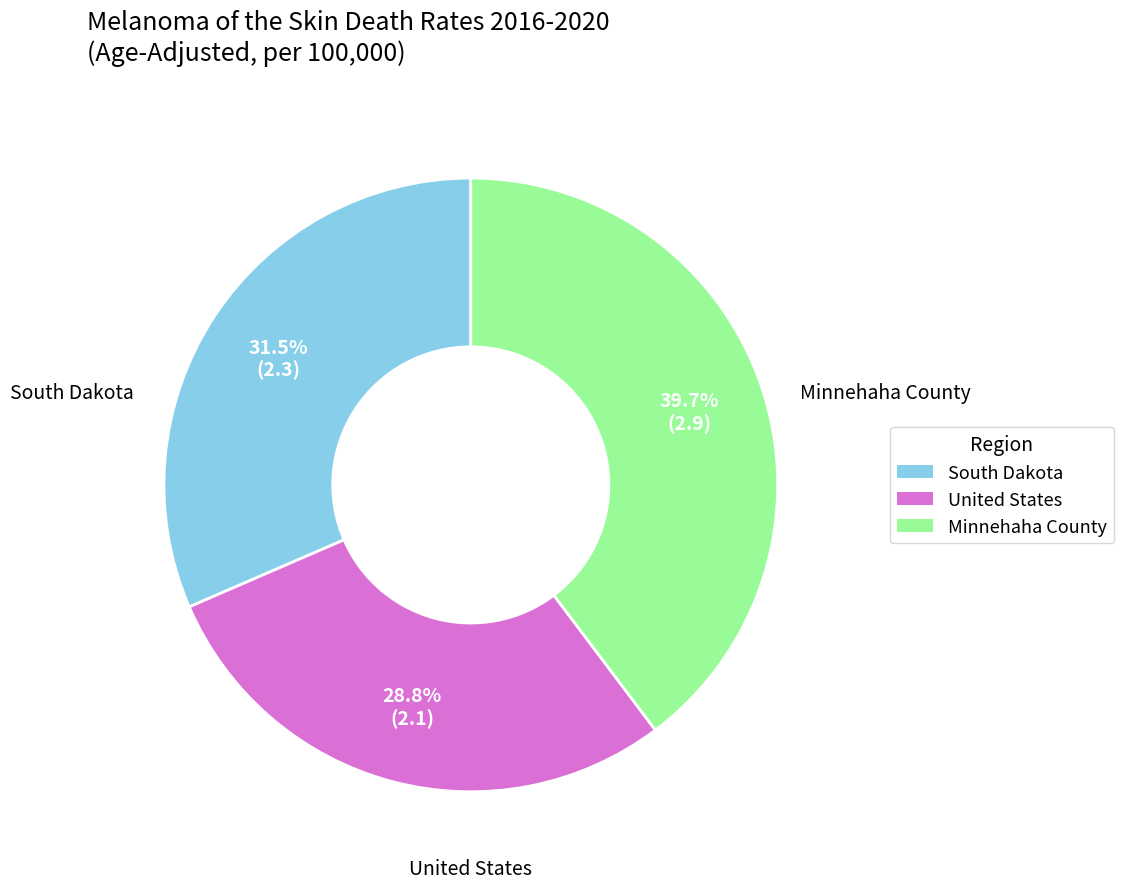

Count the number of slices in the pie.

3